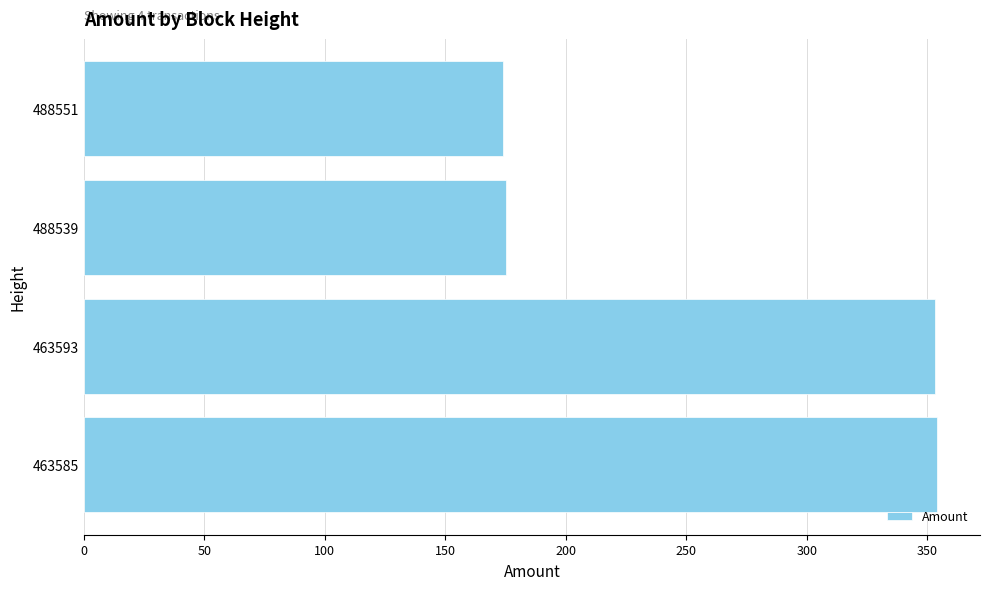

What is the sum of all values?

1056.2